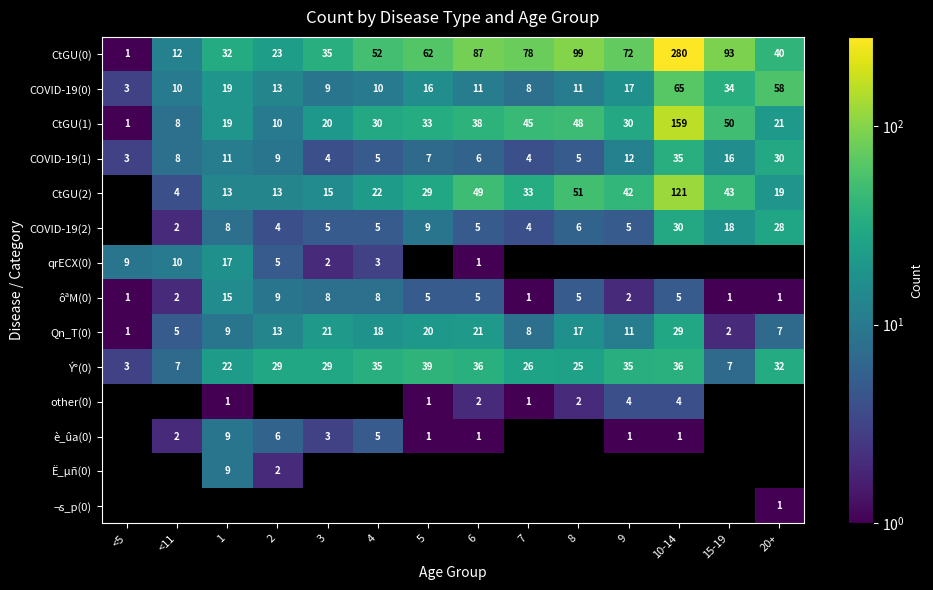

The Qn_T(0) series shows 2 at <5. True or false?

False